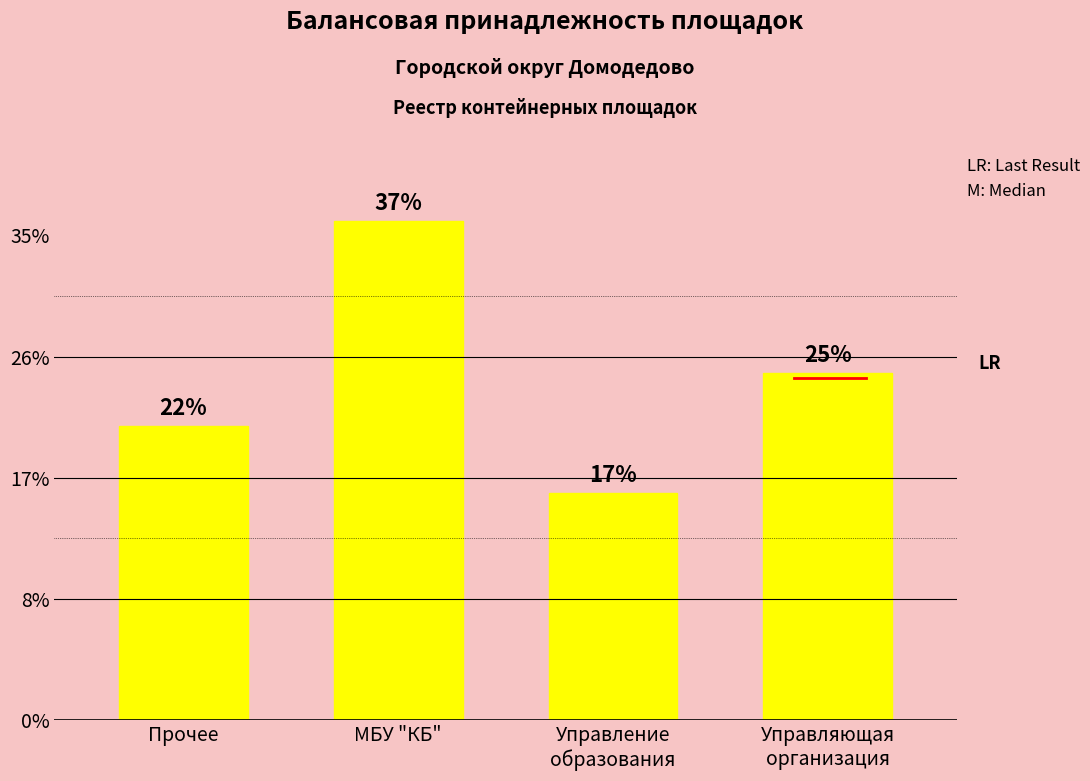

What is the label of the 2nd bar from the left?

МБУ "КБ"